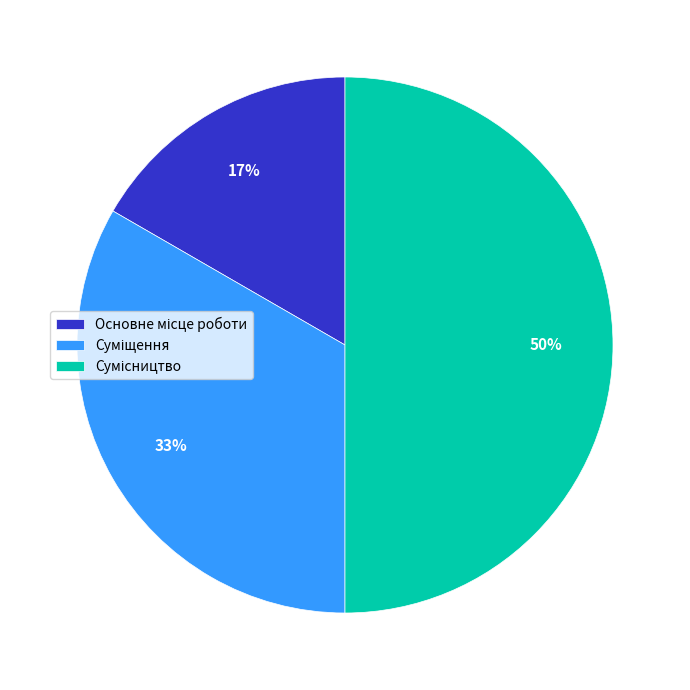

To the nearest percent, what is the average slice percentage?

33%